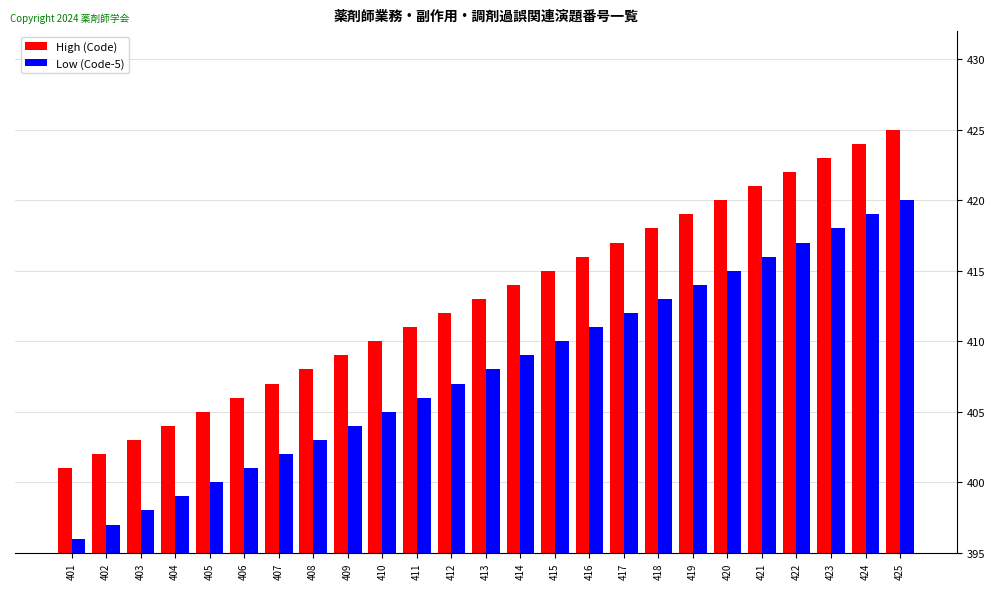

Reading right to left, list all the values displayed in this chart.

High (Code): 425=425	424=424	423=423	422=422	421=421	420=420	419=419	418=418	417=417	416=416	415=415	414=414	413=413	412=412	411=411	410=410	409=409	408=408	407=407	406=406	405=405	404=404	403=403	402=402	401=401
Low (Code-5): 425=420	424=419	423=418	422=417	421=416	420=415	419=414	418=413	417=412	416=411	415=410	414=409	413=408	412=407	411=406	410=405	409=404	408=403	407=402	406=401	405=400	404=399	403=398	402=397	401=396